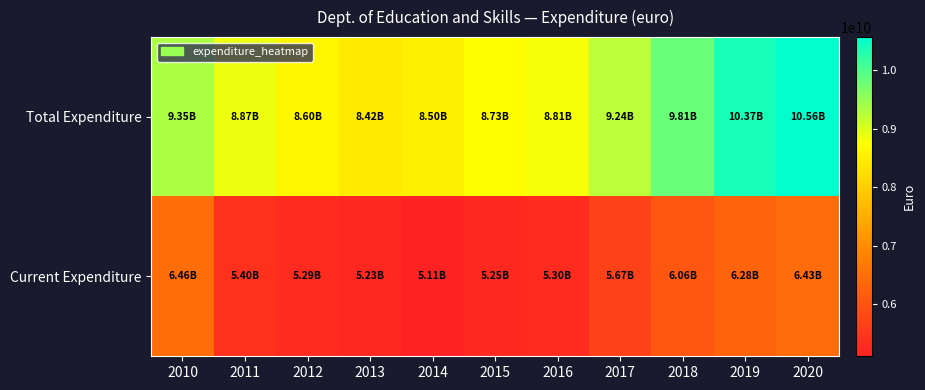

Which series changed the most between 2014 and 2020?

Total Expenditure